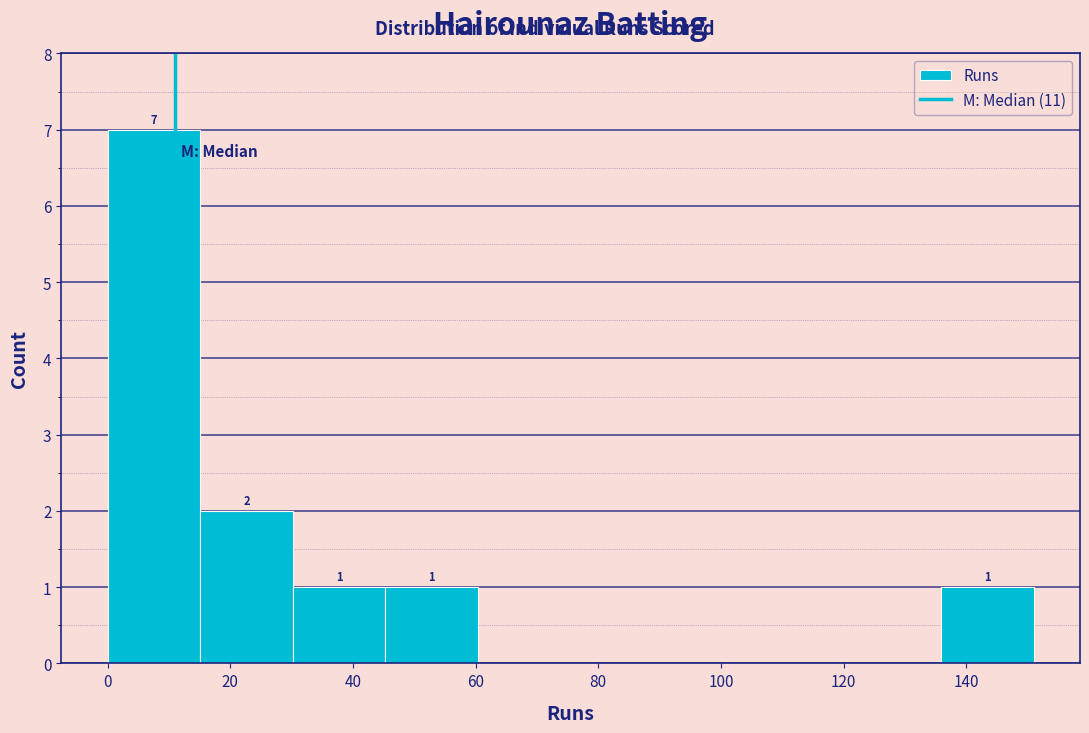

Over which range of the x-axis is the bar tallest?

0 to 16